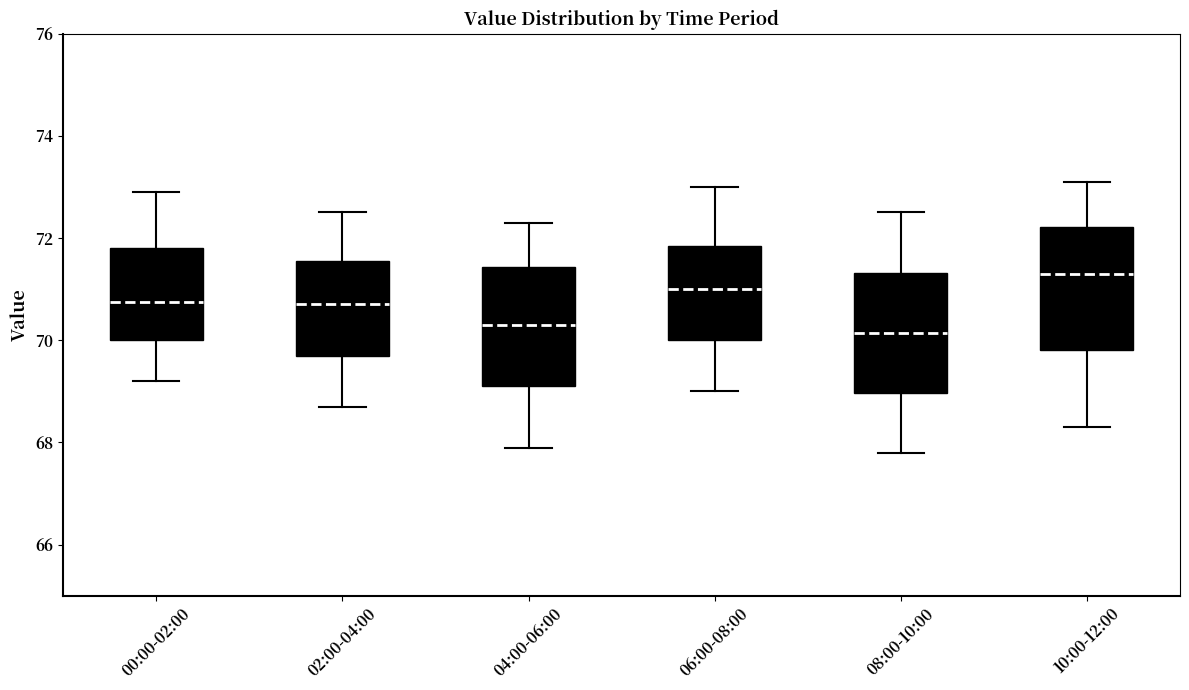

Reading left to right, transcribe this box plot: for each box, give where its median line is, the range the box spans, and where its two whiskers end, as read against the y-axis. The values are not printed on the chart, so give them approximately, as read against the axis.

00:00-02:00: median 70.8, box 70.0 to 71.8, whiskers 69.2 to 73.0
02:00-04:00: median 70.8, box 69.8 to 71.6, whiskers 68.8 to 72.6
04:00-06:00: median 70.4, box 69.2 to 71.4, whiskers 68.0 to 72.4
06:00-08:00: median 71.0, box 70.0 to 71.8, whiskers 69.0 to 73.0
08:00-10:00: median 70.2, box 69.0 to 71.4, whiskers 67.8 to 72.6
10:00-12:00: median 71.4, box 69.8 to 72.2, whiskers 68.4 to 73.2